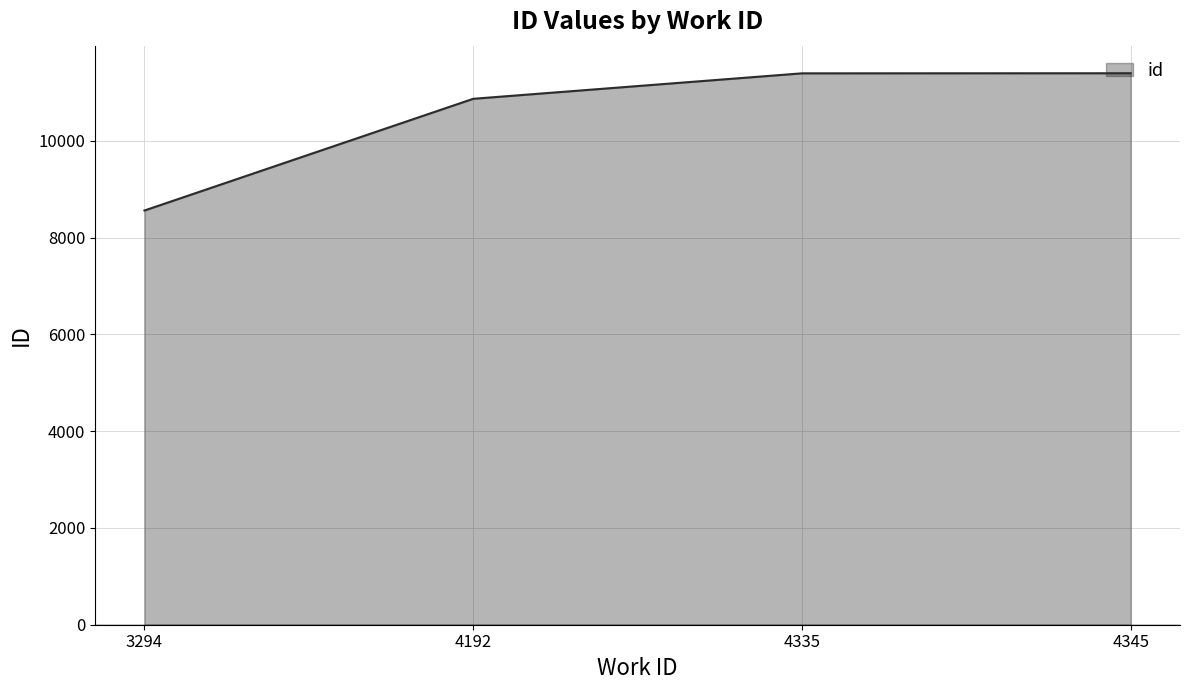

What is the approximate value at 4345, to the nearest 100?

11400